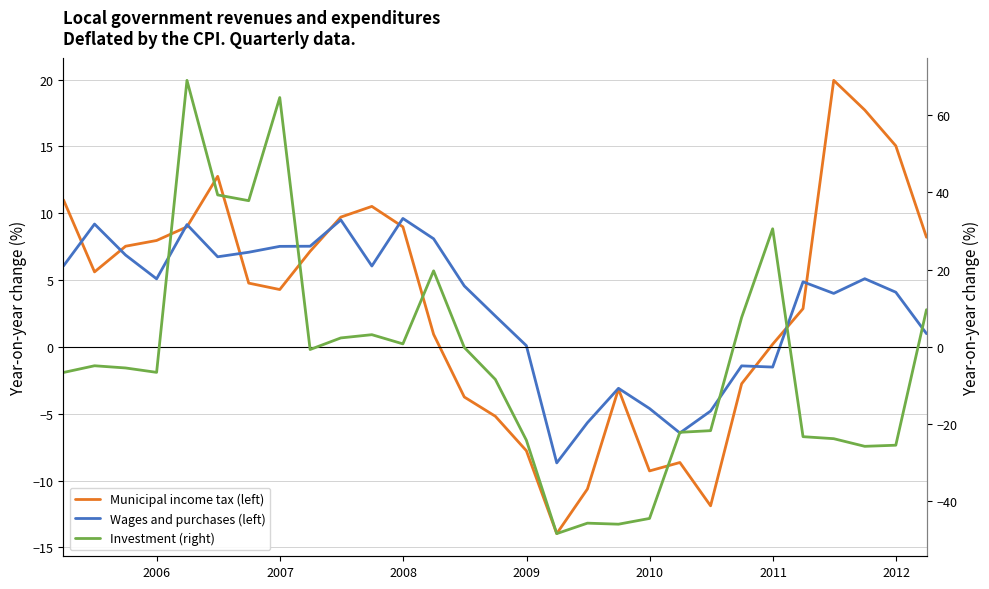

Reading left to right, list all the values displayed in this chart.

Municipal income tax (left): 11.0	5.6	7.5	8.0	9.0	12.8	4.8	4.3	7.2	9.7	10.5	9.0	0.9	-3.8	-5.2	-7.8	-14.0	-10.6	-3.1	-9.3	-8.7	-11.9	-2.8	0.2	2.9	19.9	17.7	15.0	8.2
Wages and purchases (left): 6.1	9.2	6.9	5.1	9.2	6.7	7.1	7.5	7.5	9.5	6.0	9.6	8.1	4.6	2.3	0.1	-8.7	-5.7	-3.1	-4.6	-6.4	-4.8	-1.4	-1.5	4.9	4.0	5.1	4.1	1.0
Investment (right): -6.6	-4.9	-5.5	-6.6	69.0	39.3	37.9	64.6	-0.7	2.3	3.1	0.8	19.7	-0.2	-8.4	-24.2	-48.4	-45.7	-46.0	-44.5	-22.1	-21.7	7.6	30.6	-23.3	-23.8	-25.8	-25.5	9.6